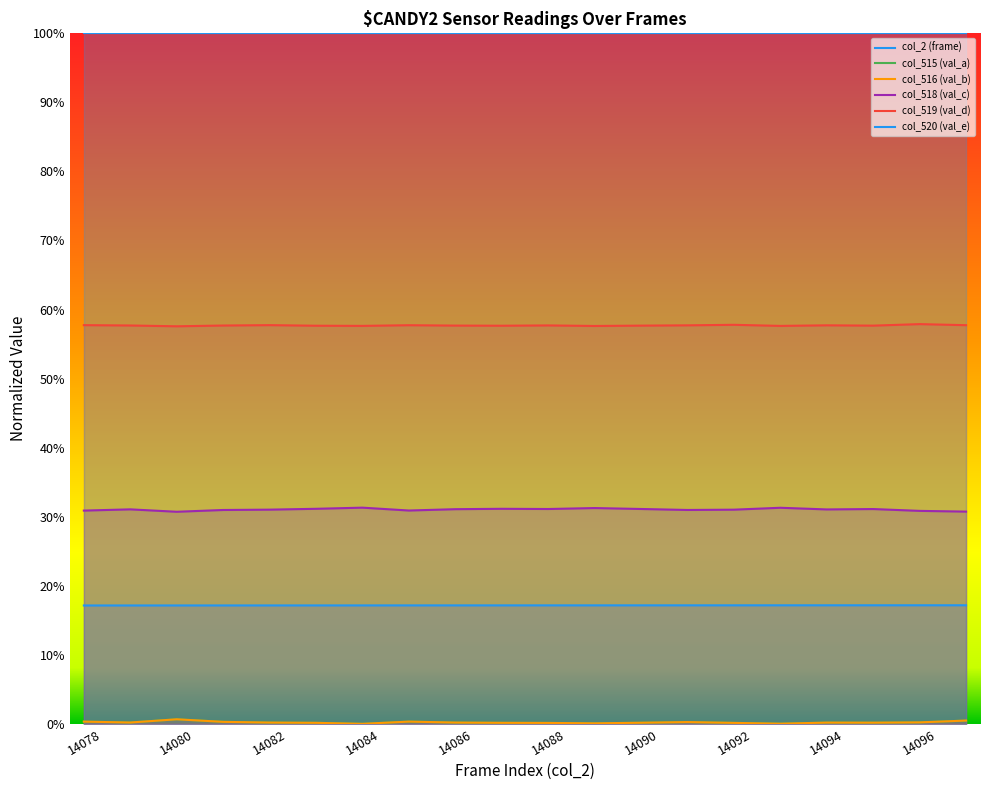

Which series has the widest spread of values?

col_516 (val_b)